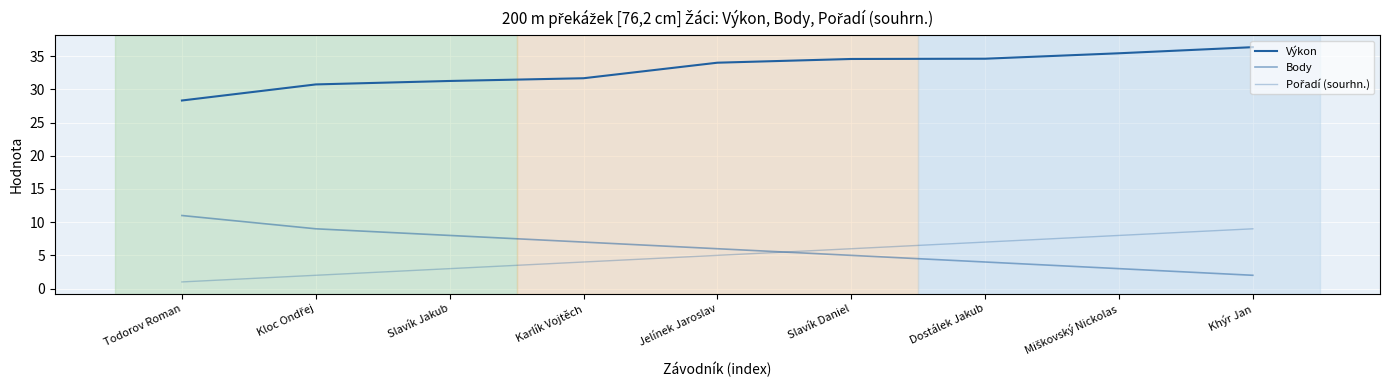

Does the chart have visible grid lines?

Yes